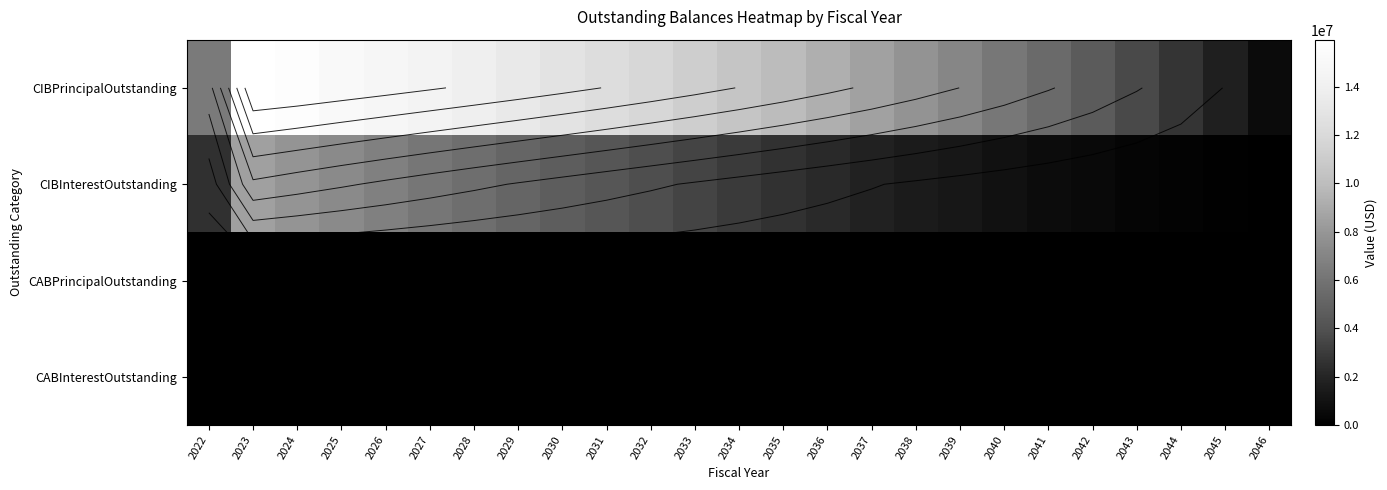

What is the difference between the highest and lowest values at 2045?

1715000.0